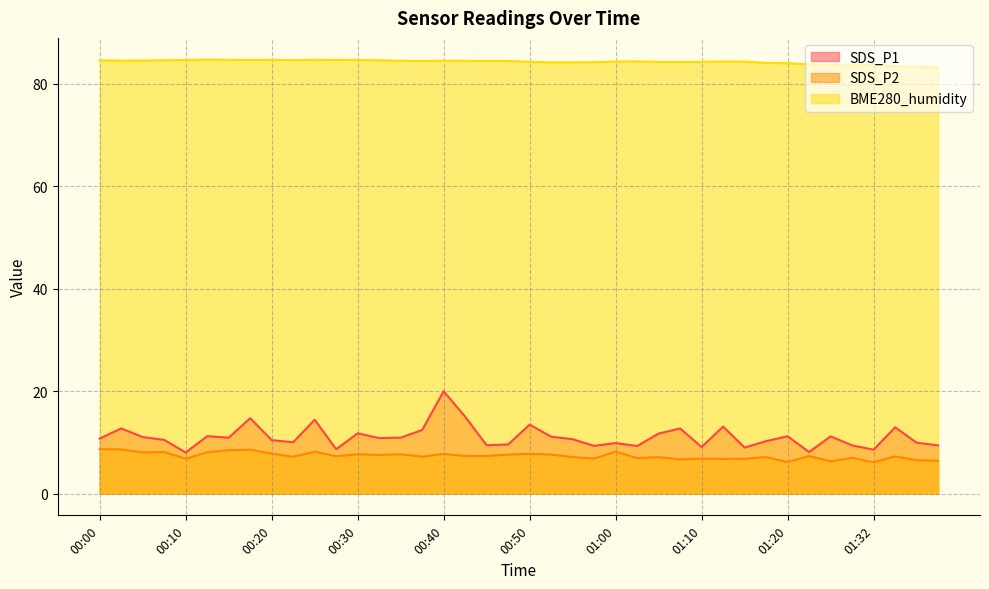

Does the chart have visible grid lines?

Yes